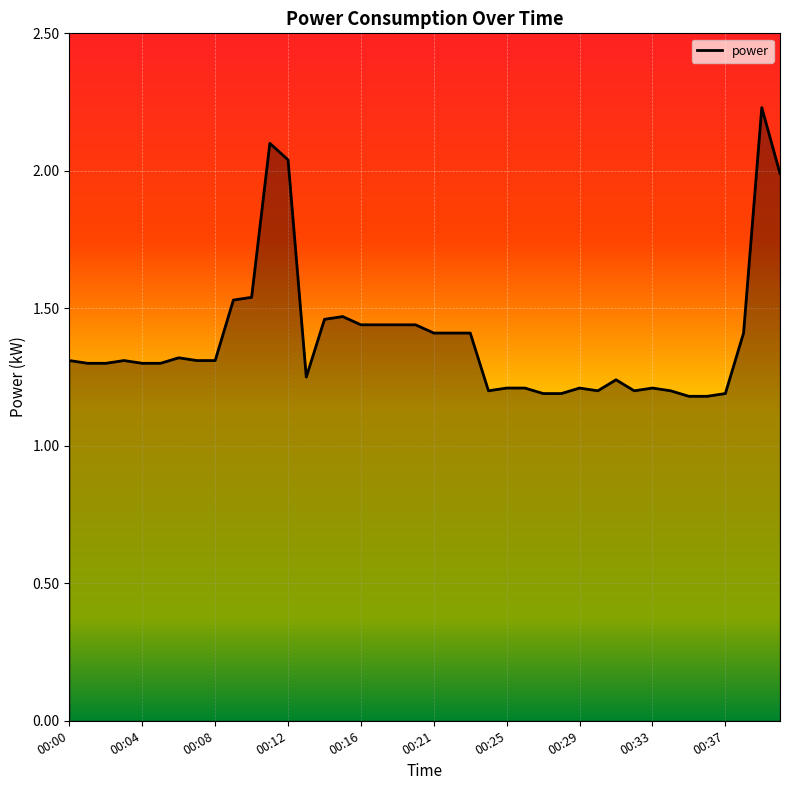

How many interior local valleys (lower than both neighbors) does the data have?

4